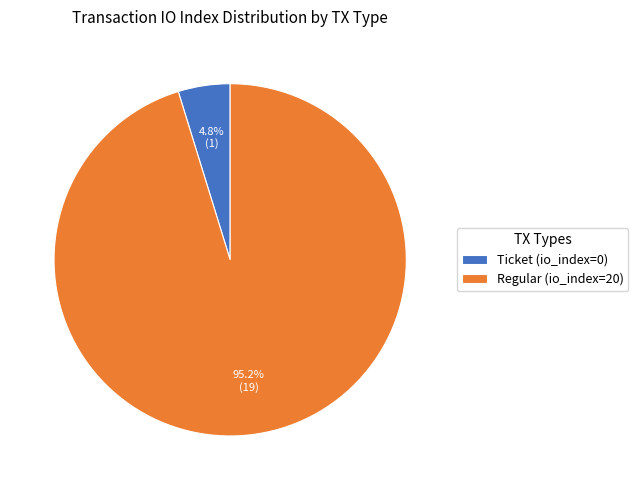

What is the largest slice in the pie chart?

Regular (io_index=20)